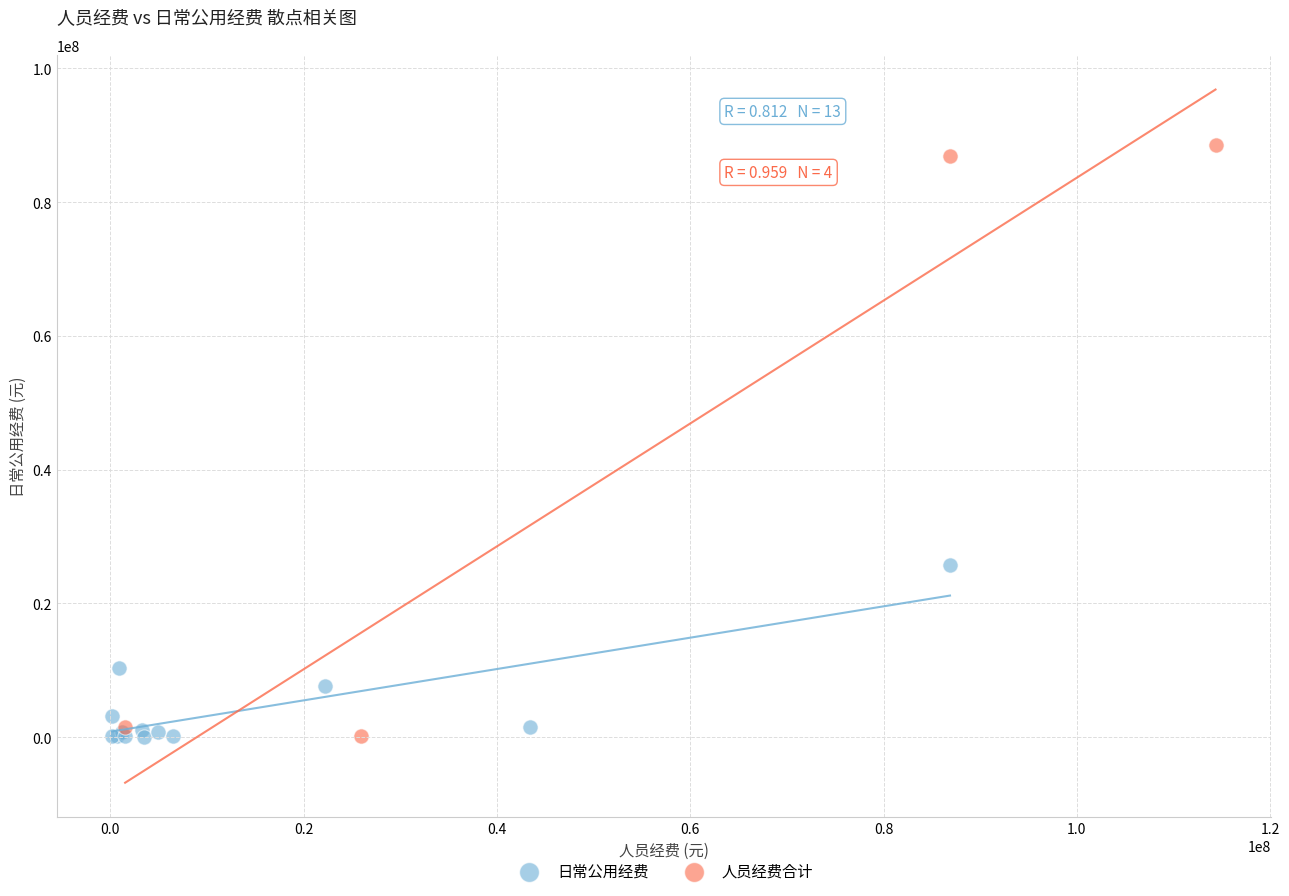

Which series reaches the maximum Y coordinate?

人员经费合计